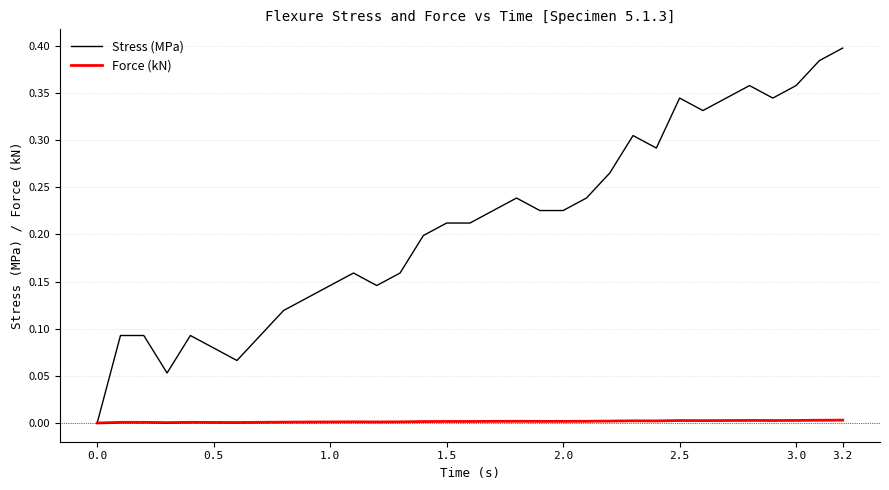

Which series has the largest total across all categories?

Stress (MPa)